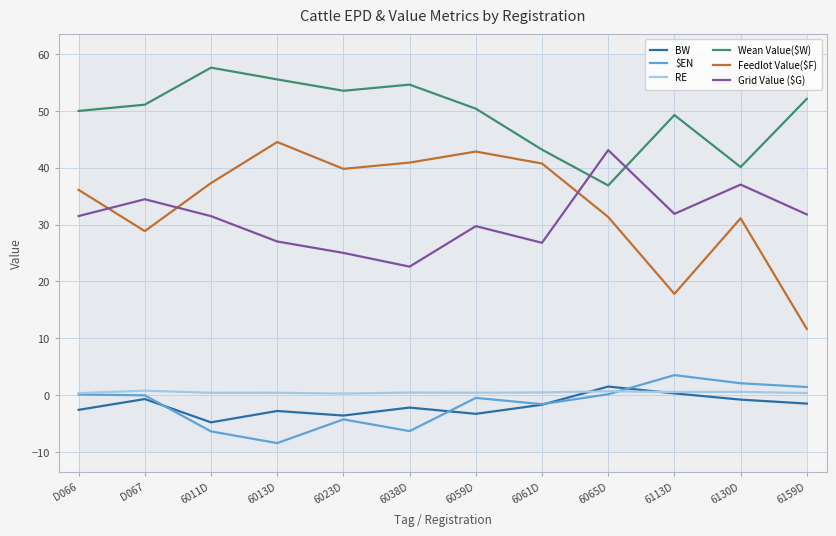

Where do Wean Value($W) and Grid Value ($G) first cross each other?

6061D and 6065D